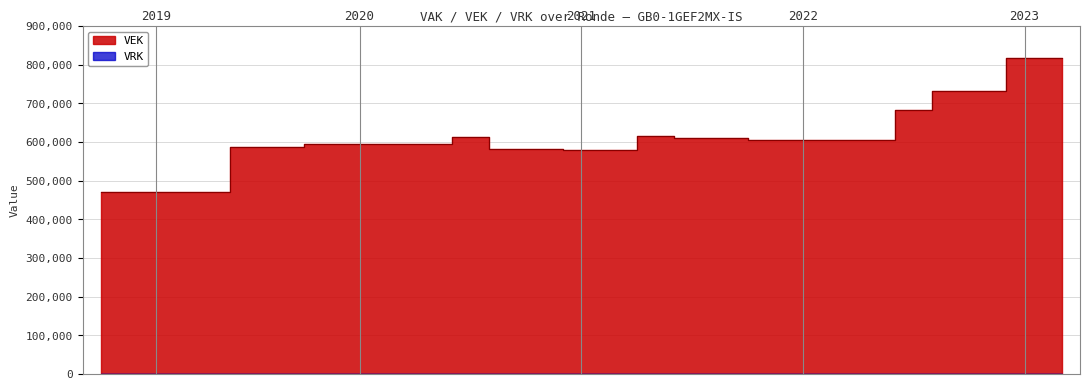

True or false: the data shows 604942 at 2022 2de aanpassing – ontwerp.

True